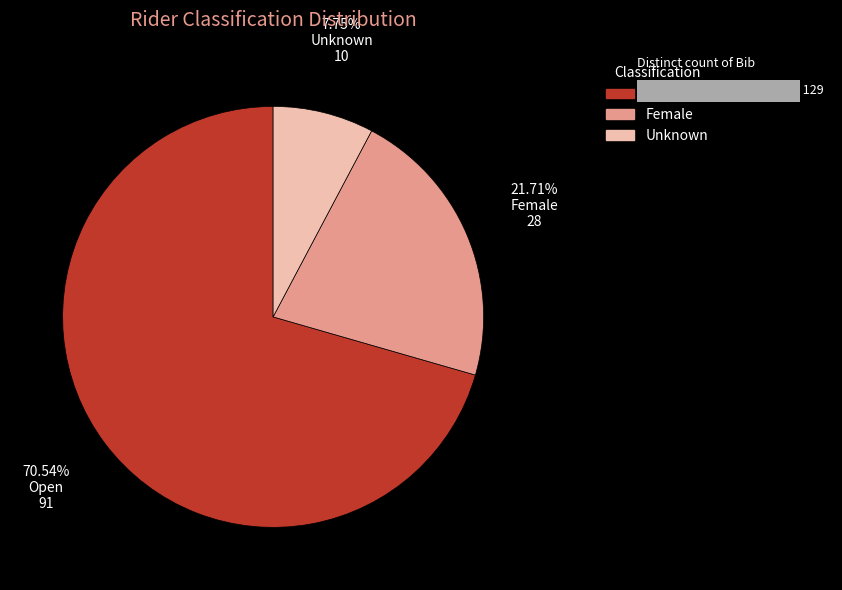

What is the ratio of the value at Unknown to the value at Female?

0.4